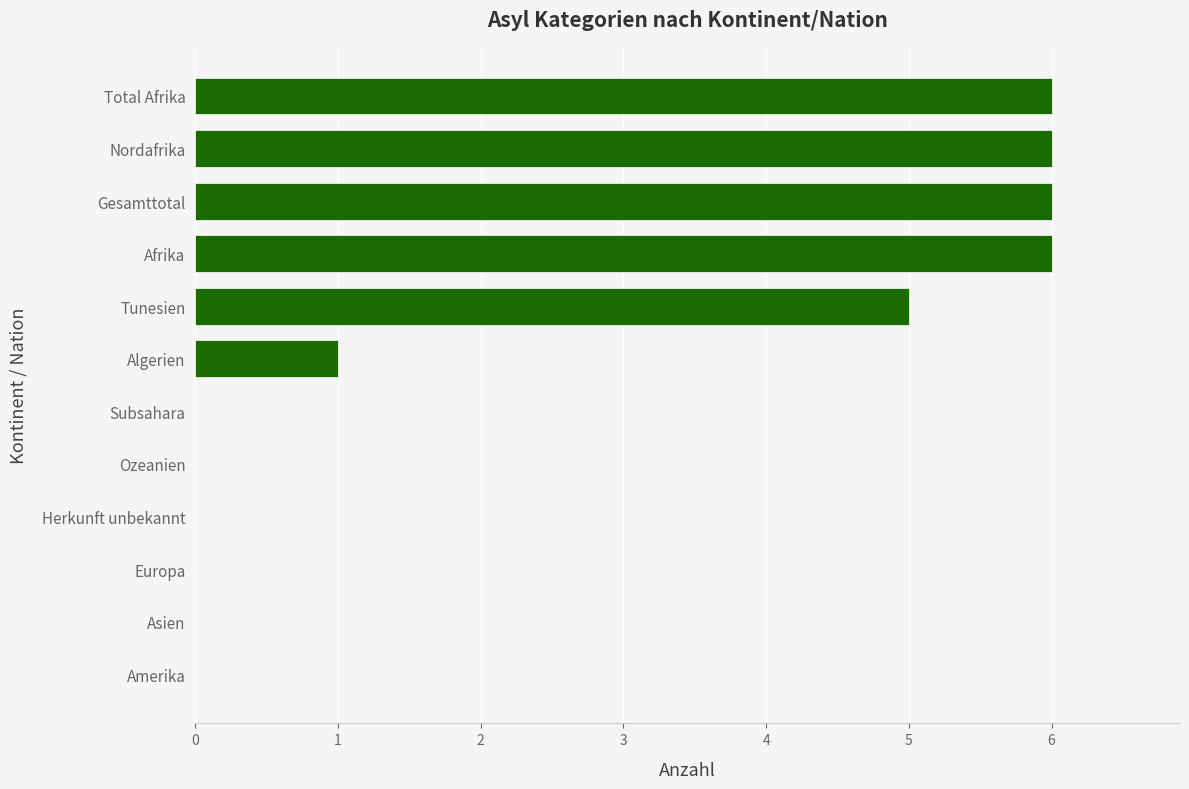

What is the sum of all values?

30